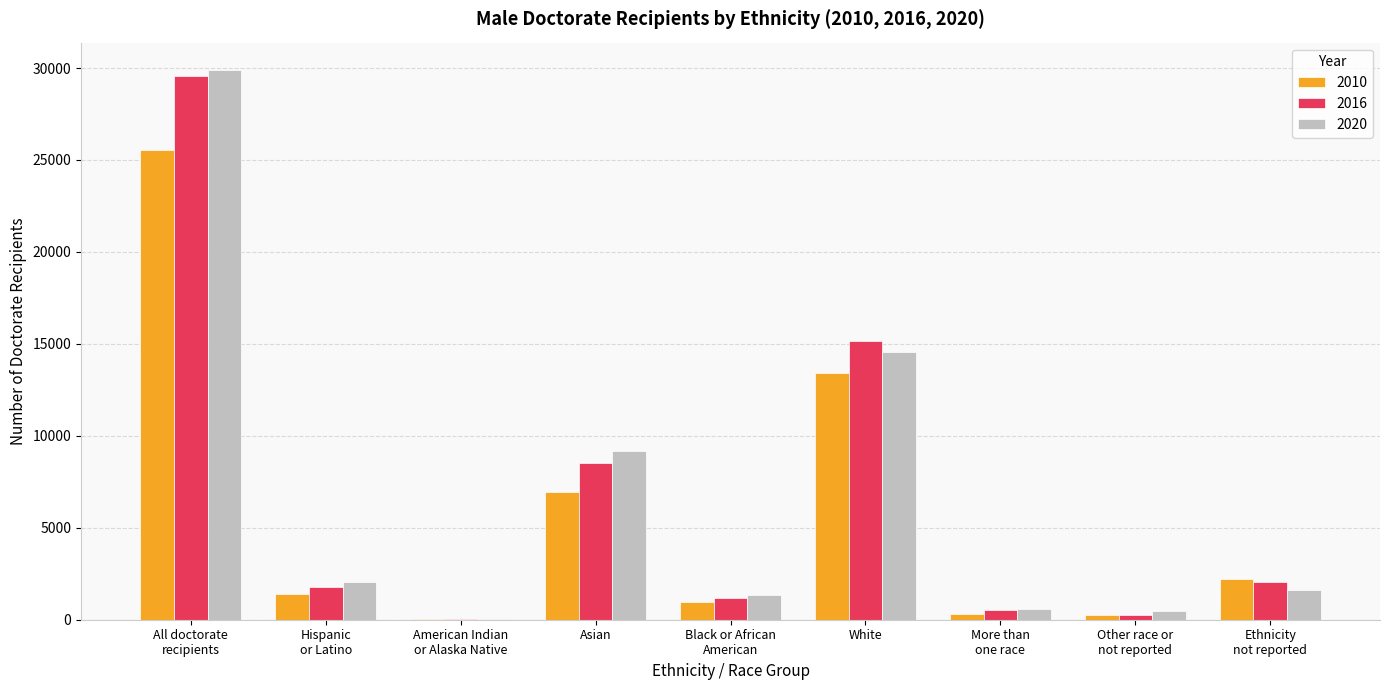

How many data points does each series have?

9